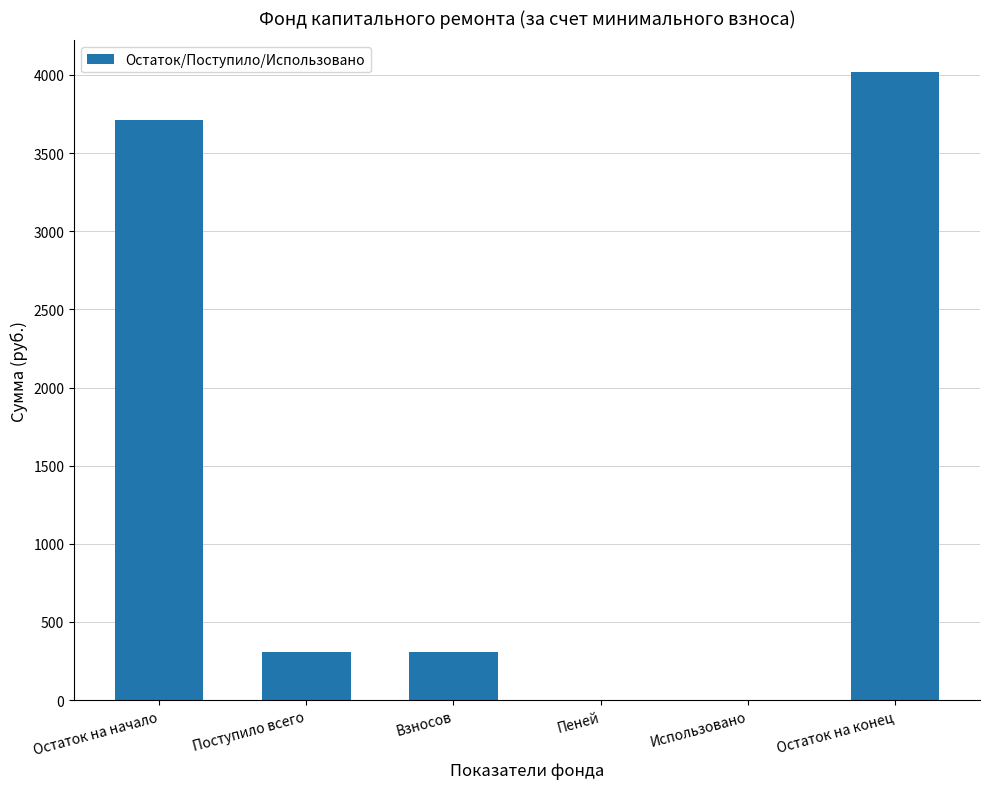

What is the approximate value at Поступило всего?

309.0